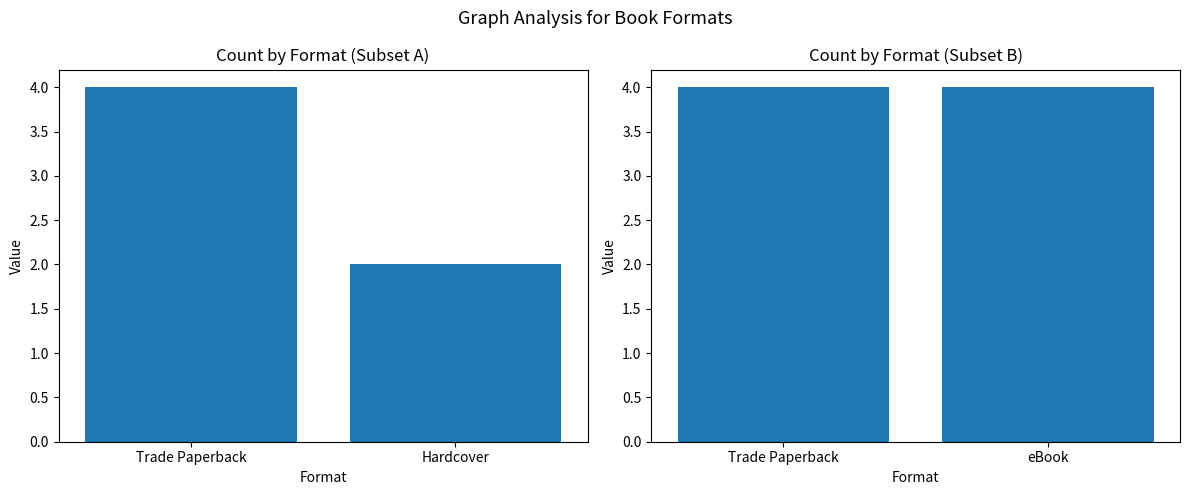

What is the value of the 2nd bar from the left?

2